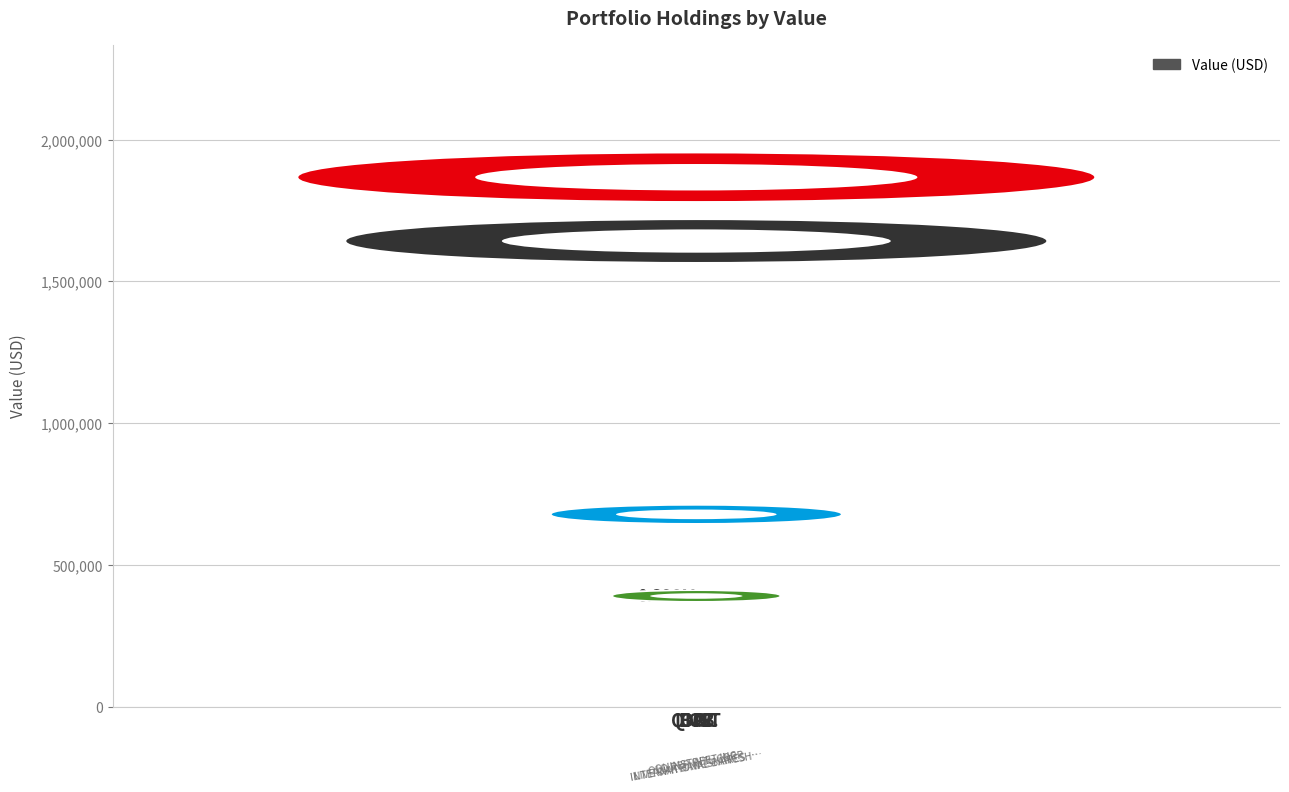

Does the chart contain any negative values?

No